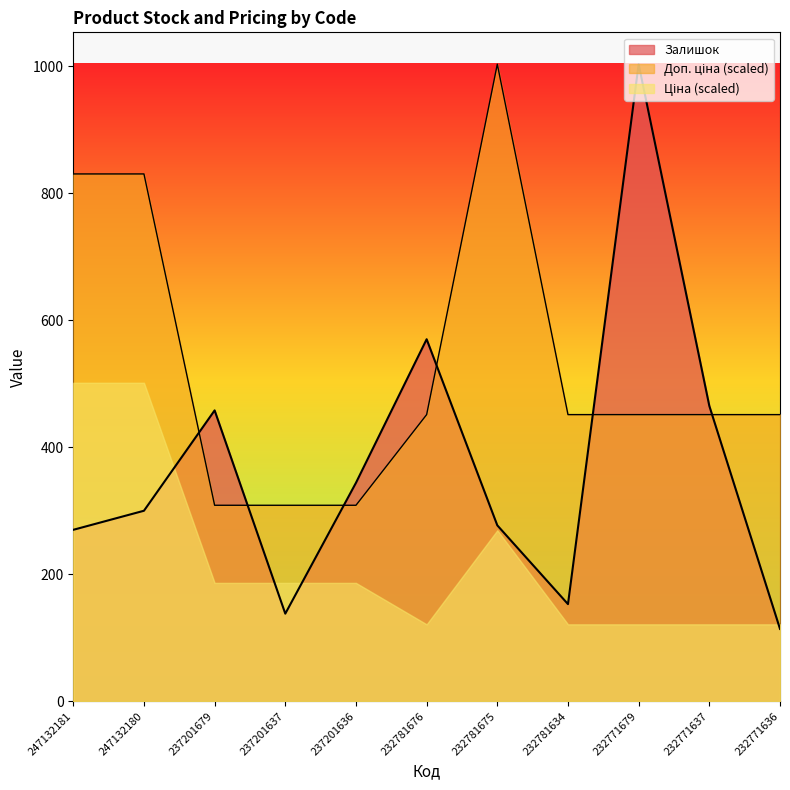

Where is Залишок nearest to the value 558?

232781676